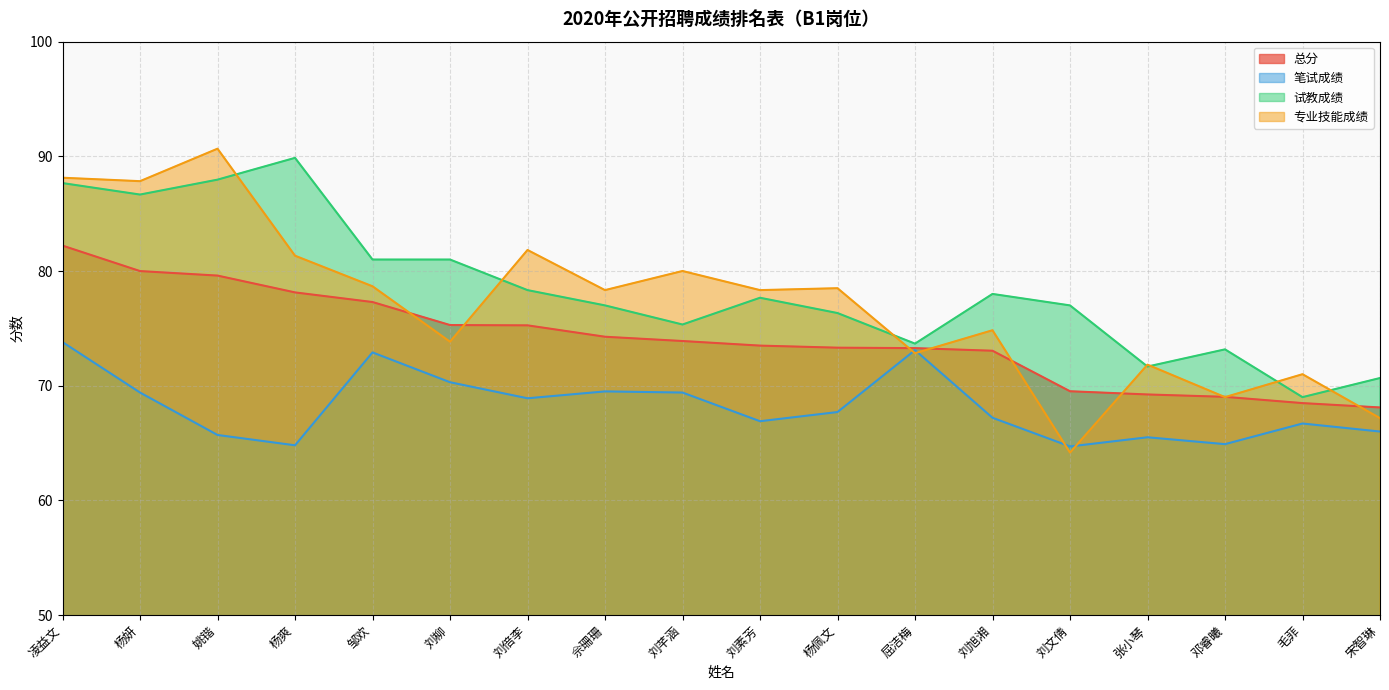

What is the difference between the 专业技能成绩 values at 杨佩文 and 杨爽?

2.8